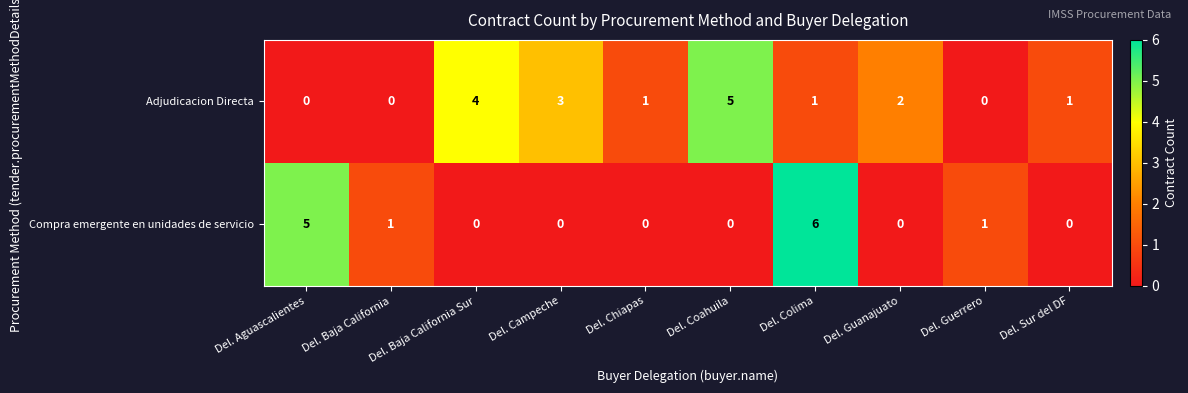

Which series changed the most between Del. Aguascalientes and Del. Baja California?

Compra emergente en unidades de servicio